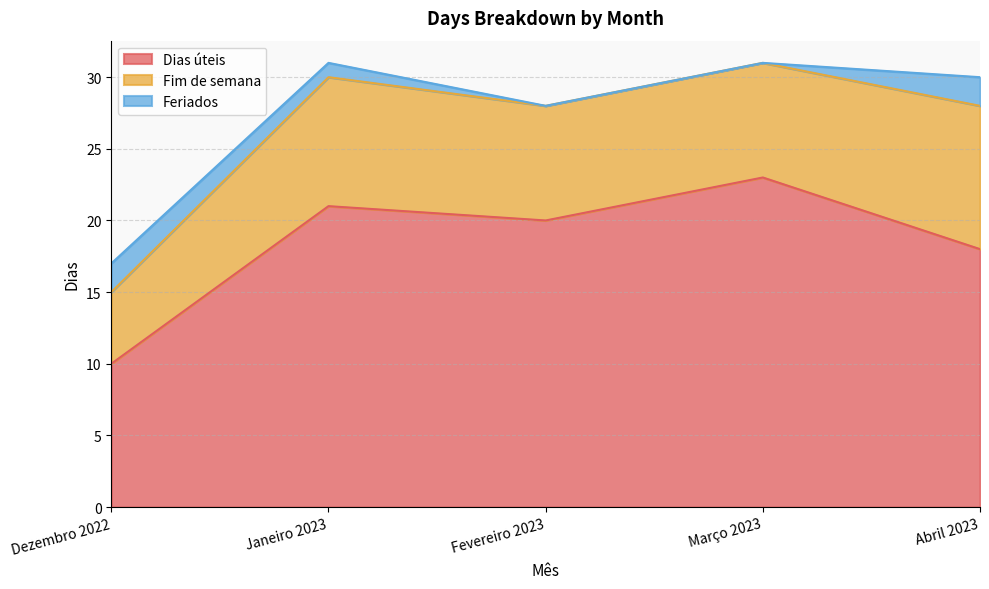

Is it true that Feriados equals 1 at Fevereiro 2023?

False